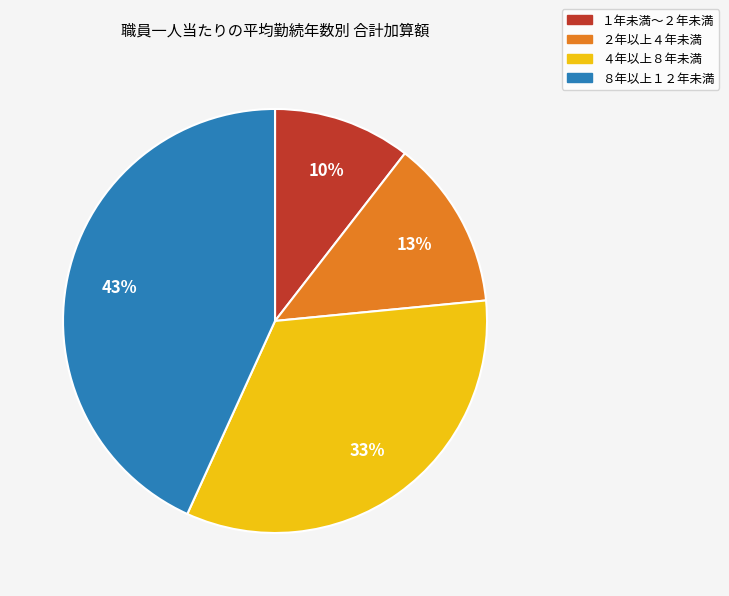

Between ４年以上８年未満 and ８年以上１２年未満, which is larger?

８年以上１２年未満